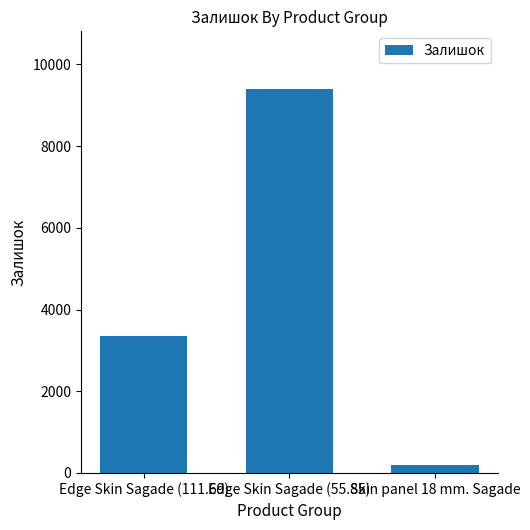

What is the smallest value displayed?

198